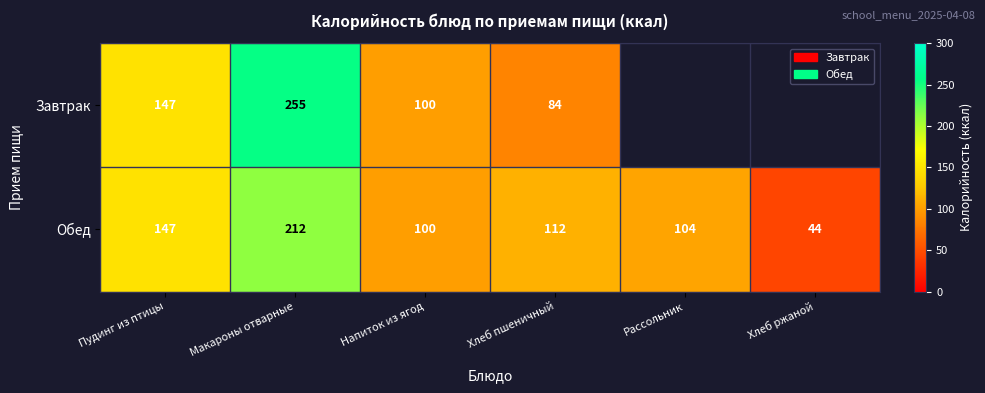

What is the approximate value of Обед at Пудинг из птицы, to the nearest 5?

145